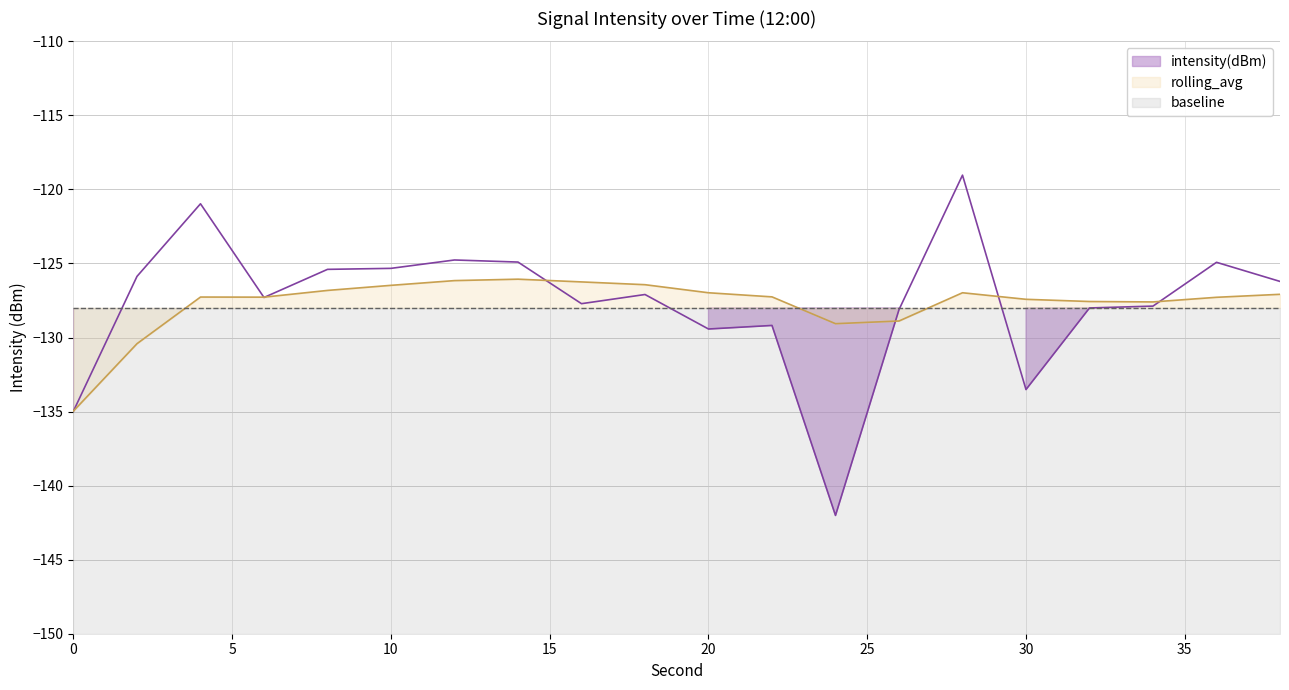

Reading right to left, transcribe all the data shown in this chart.

intensity(dBm): -126.2	-124.9	-127.9	-128.0	-133.5	-119.0	-128.1	-142.0	-129.2	-129.4	-127.1	-127.7	-124.9	-124.8	-125.3	-125.4	-127.3	-121.0	-125.9	-135.0
rolling_avg: -127.1	-127.3	-127.6	-127.6	-127.4	-127.0	-128.9	-129.1	-127.3	-127.0	-126.4	-126.2	-126.1	-126.2	-126.5	-126.8	-127.3	-127.3	-130.4	-135.0